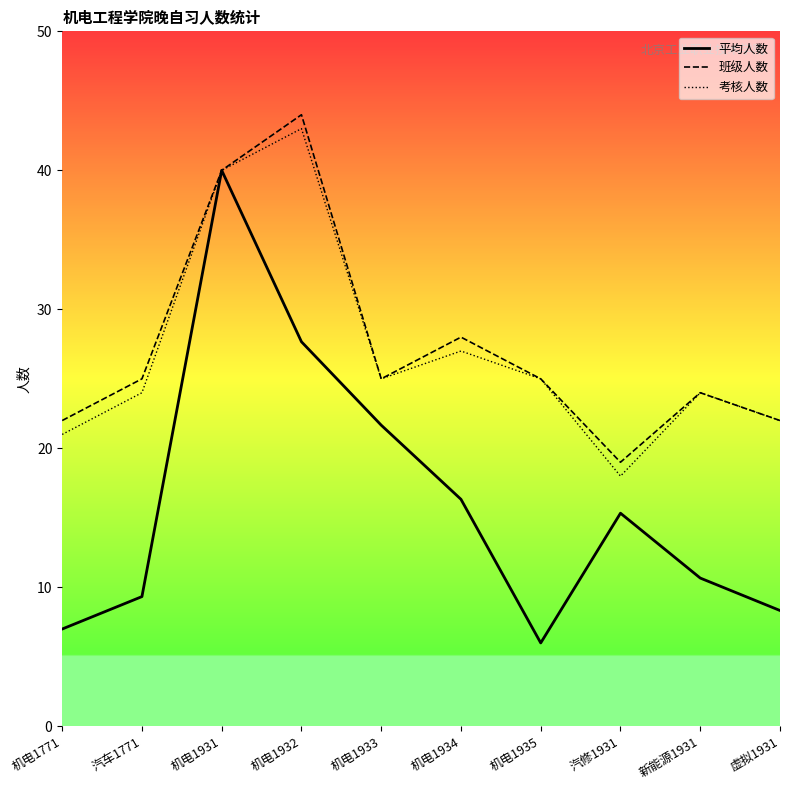

How many data points in 考核人数 are less than 25?

5